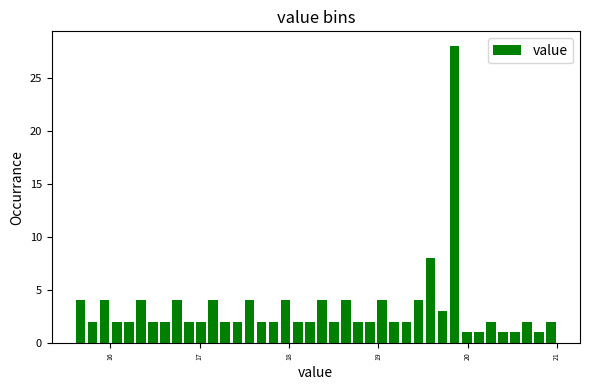

Read against the x-axis, roughly where is the centre of the tallest bar?

19.9